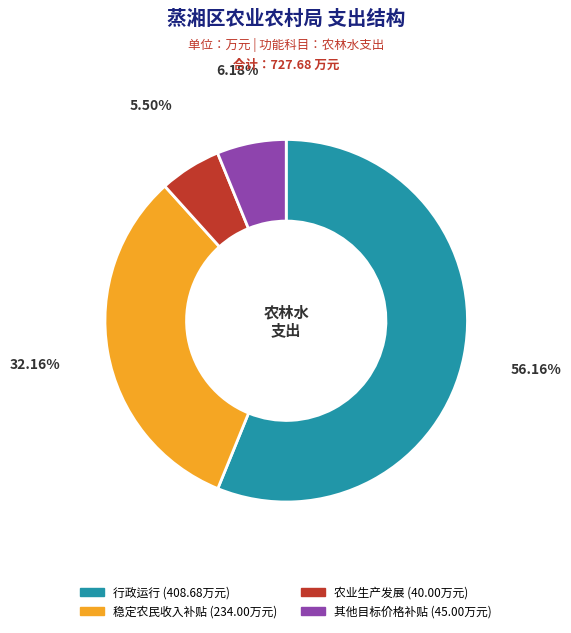

Count the number of slices in the pie.

4